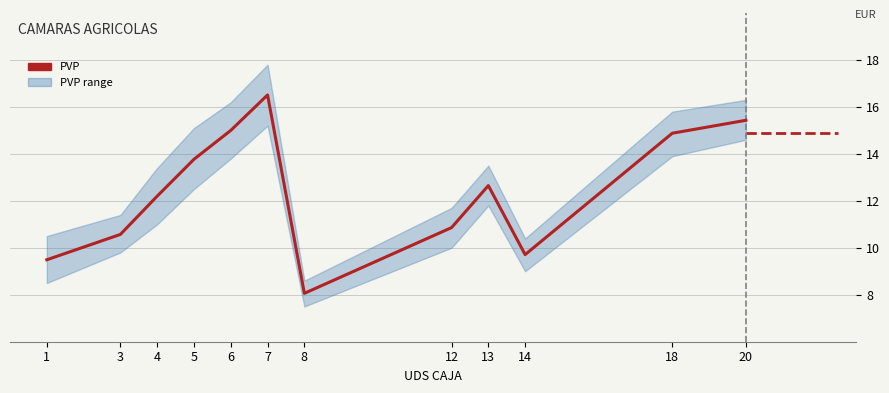

Rank the categories by value from lowest to highest.

8, 1, 14, 3, 12, 4, 13, 5, 18, 6, 20, 7